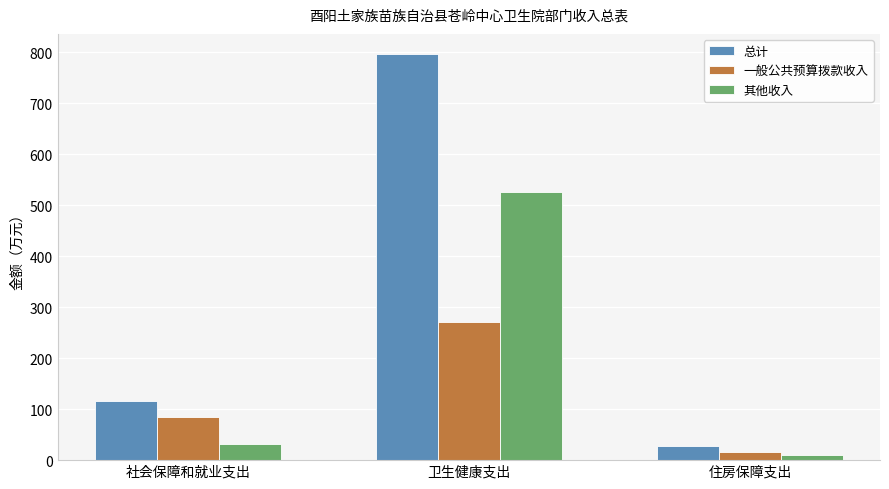

Is it true that 其他收入 equals 31.3 at 社会保障和就业支出?

True